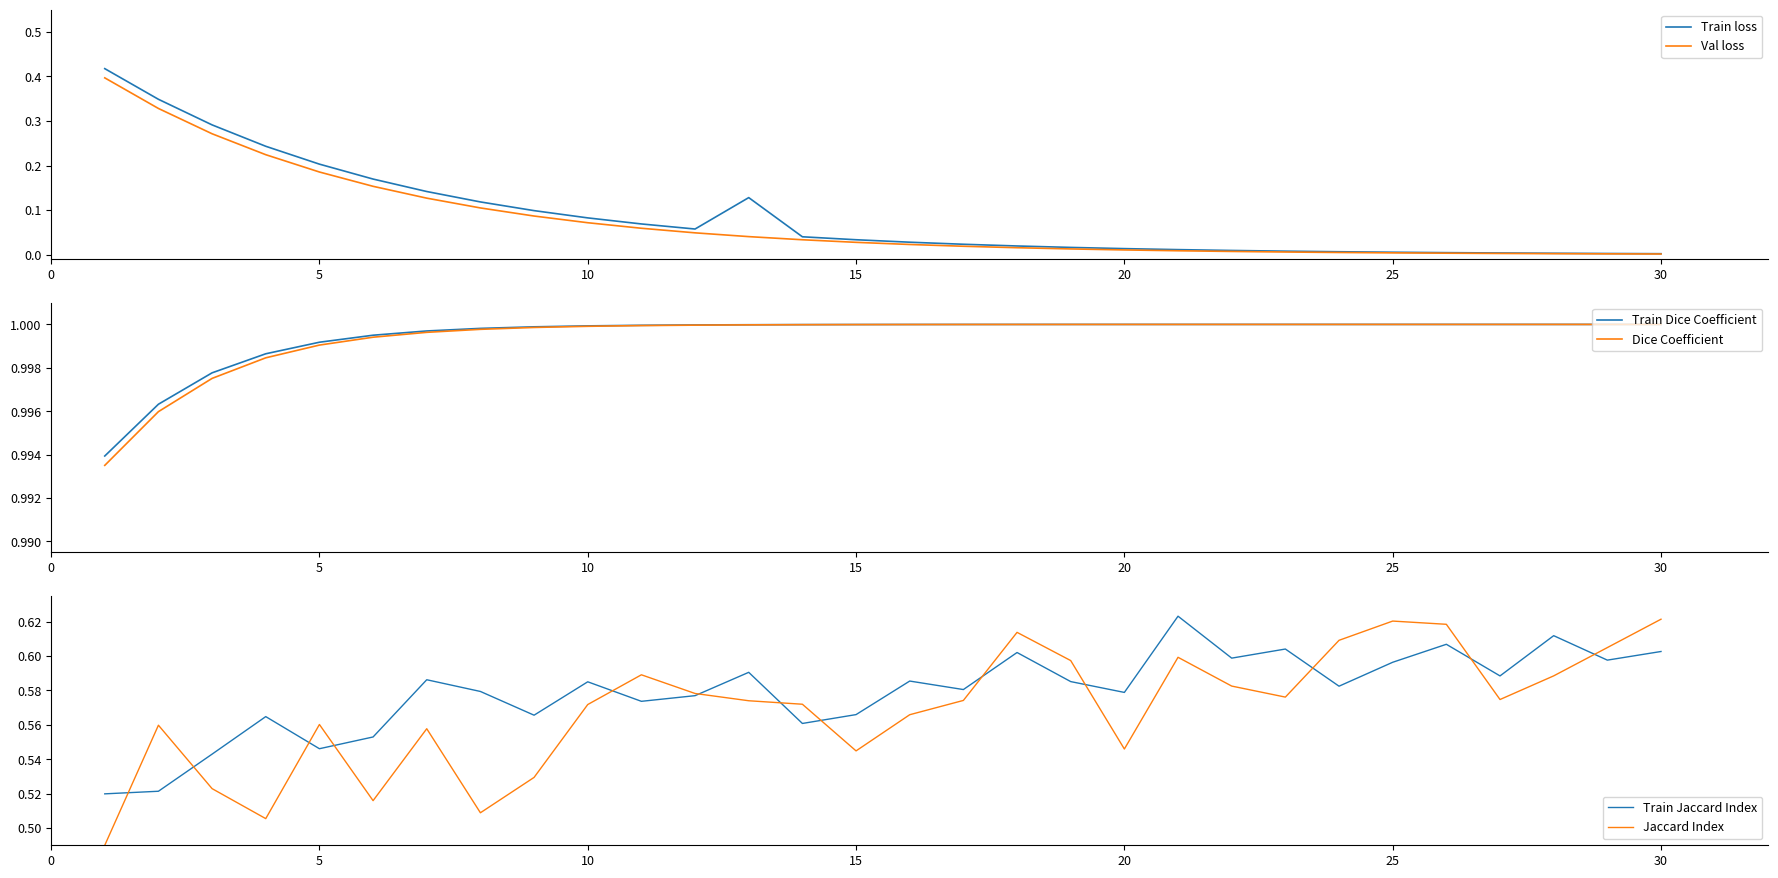

Is it true that Val loss equals 0.0 at 30?

True